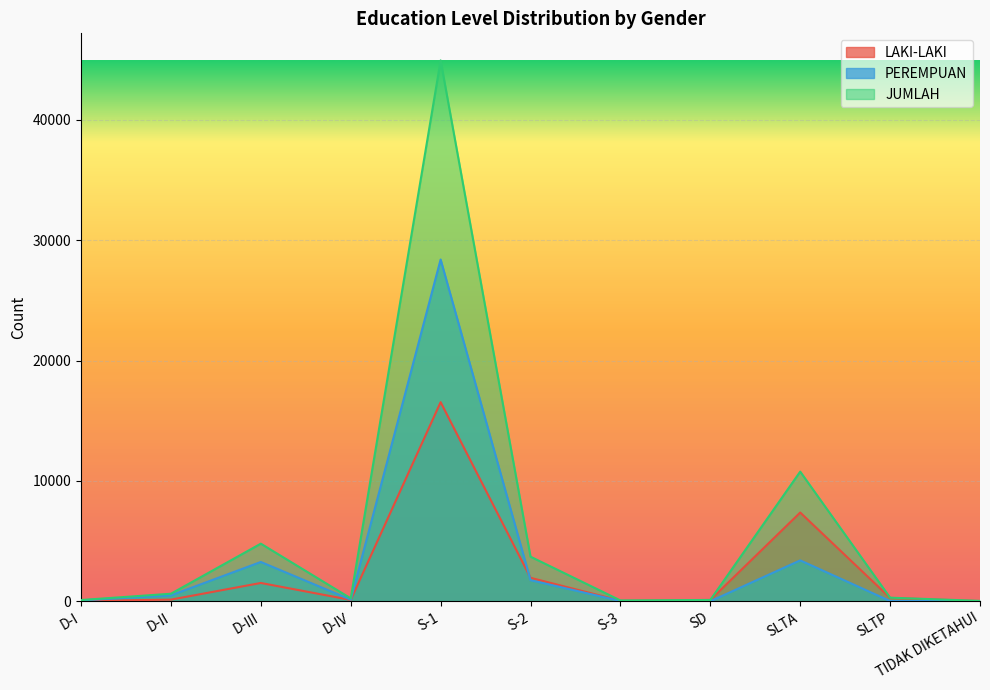

What are all the series names shown in the legend?

LAKI-LAKI, PEREMPUAN, JUMLAH